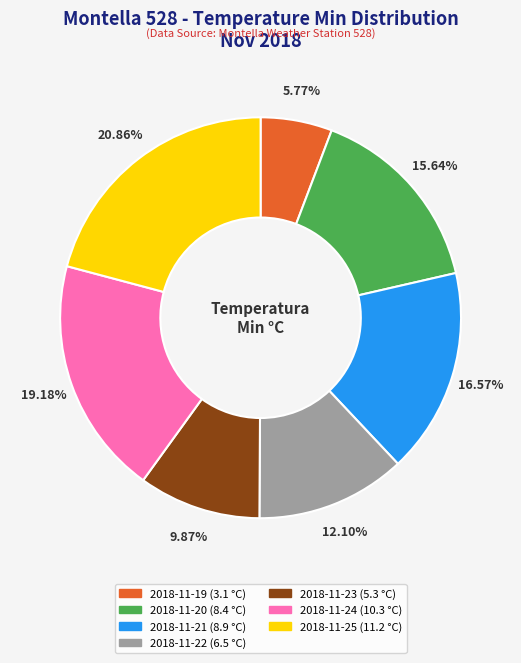

To the nearest percent, what percentage of the pie is 2018-11-21?

17%